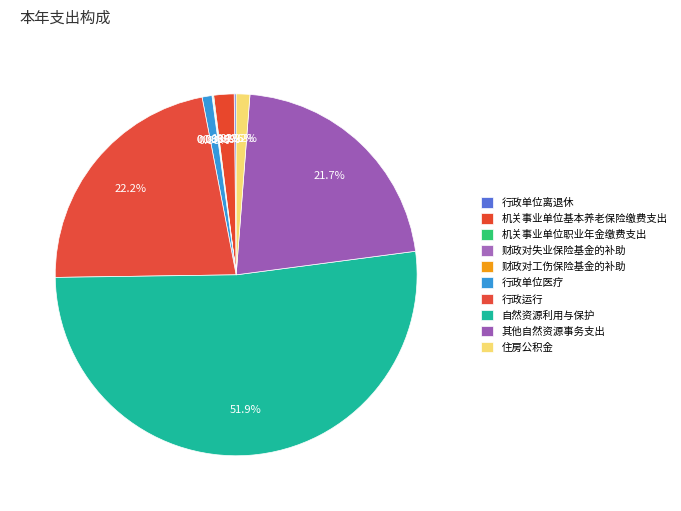

Which category has the smallest portion of the pie?

财政对失业保险基金的补助